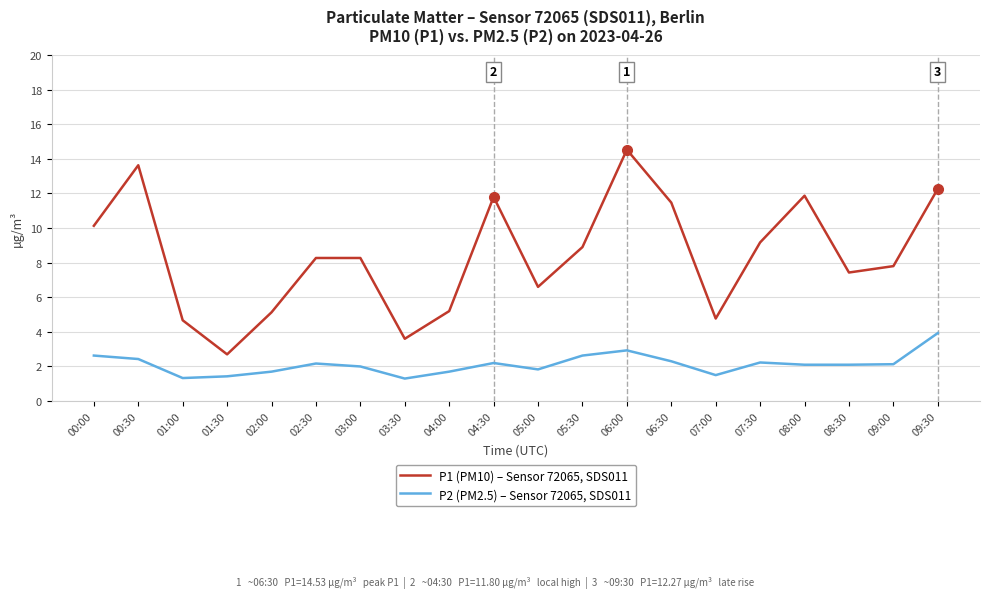

List the series in order of their peak value, lowest first.

P2 (PM2.5) – Sensor 72065, SDS011, P1 (PM10) – Sensor 72065, SDS011